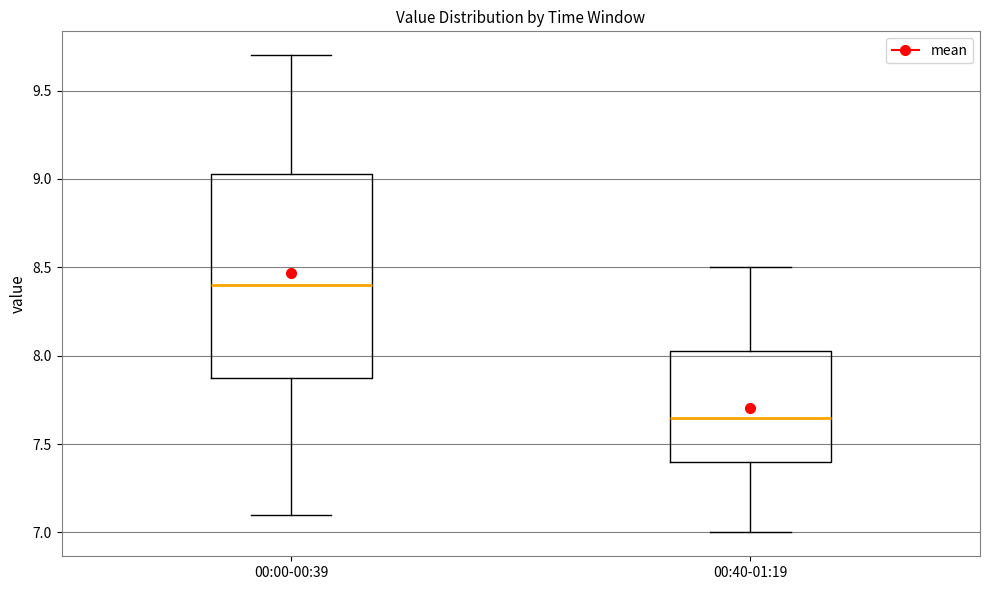

Where is the lower edge of the box for 00:00-00:39 on the y-axis? The values are not printed on the chart, so give them approximately, as read against the axis.

7.90